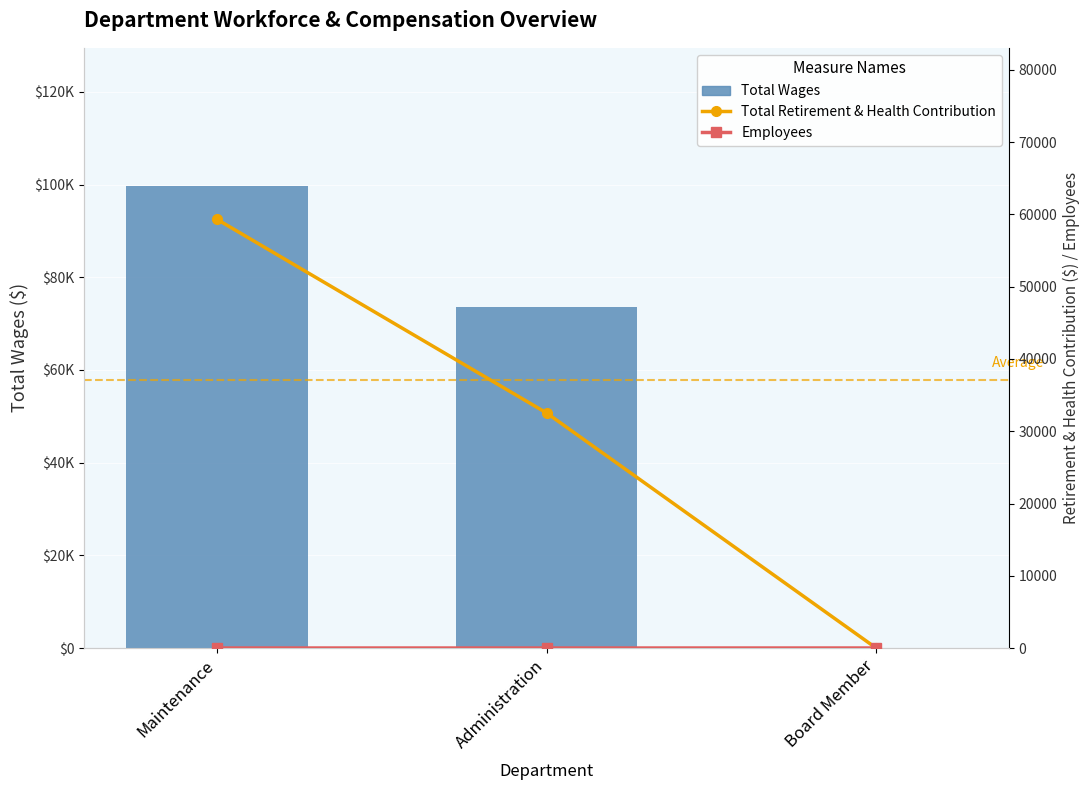

How many positive values does the Total Retirement & Health Contribution series have?

2